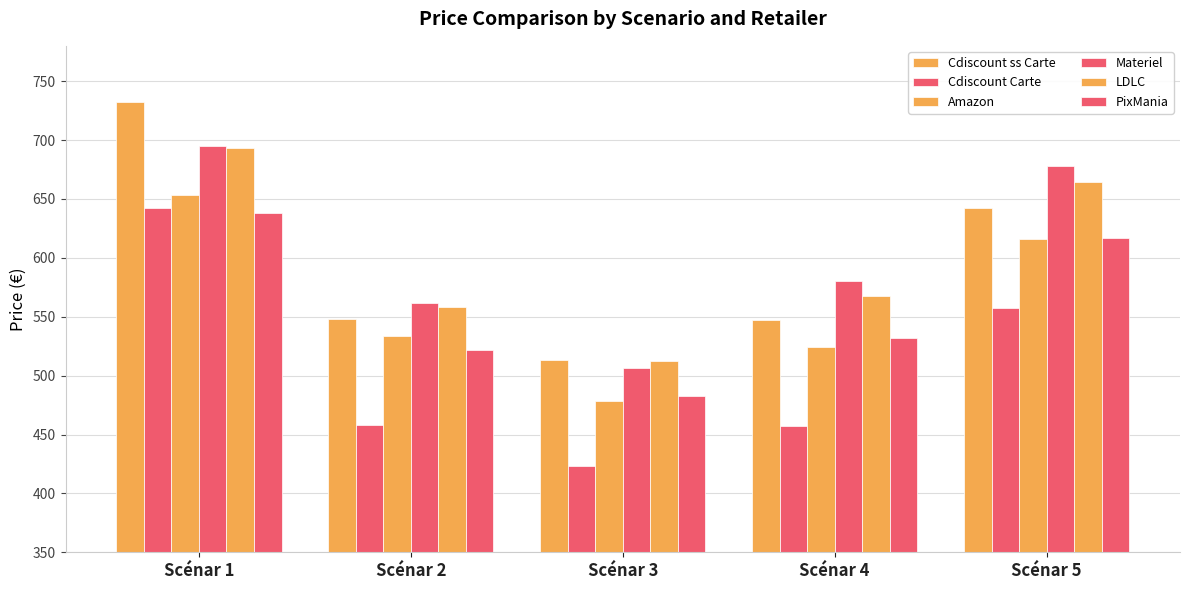

How many bars are there in total?

30